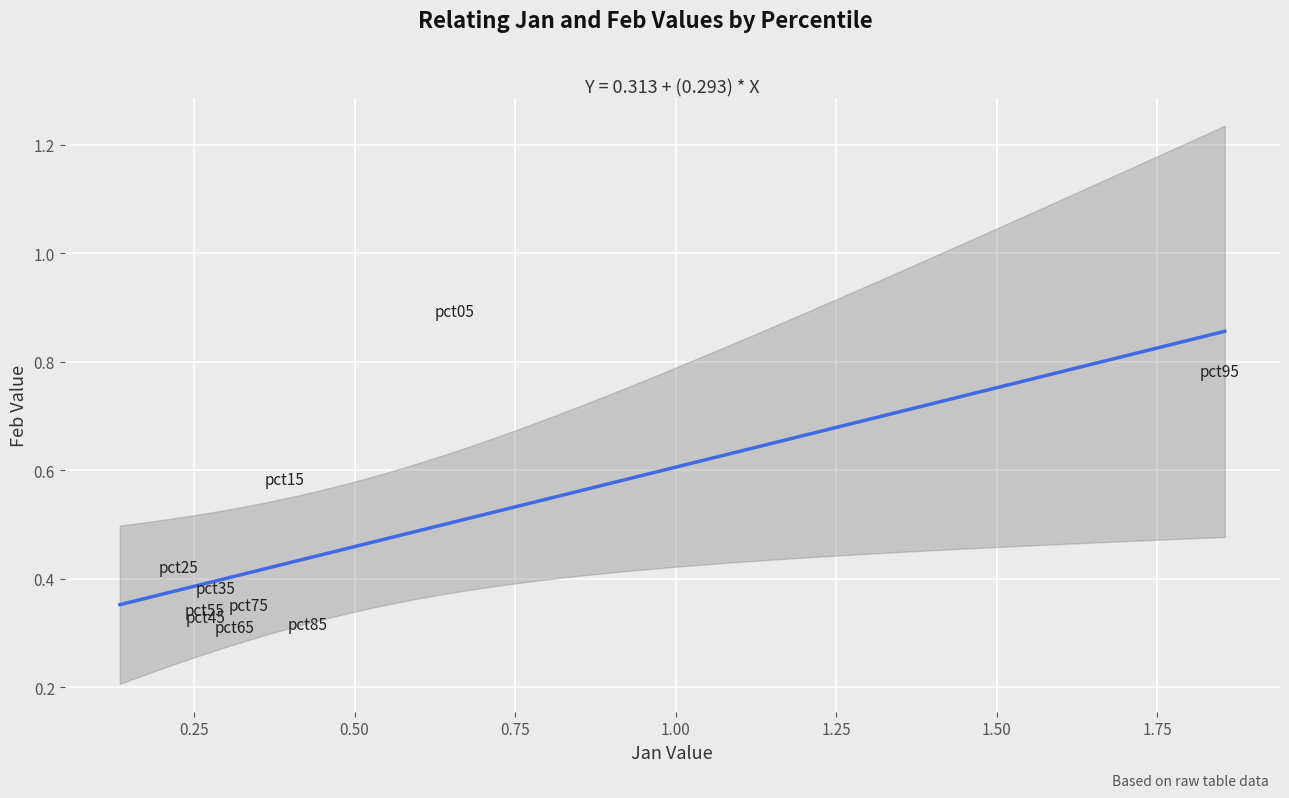

What is the range of X values (max minus min)?

1.6